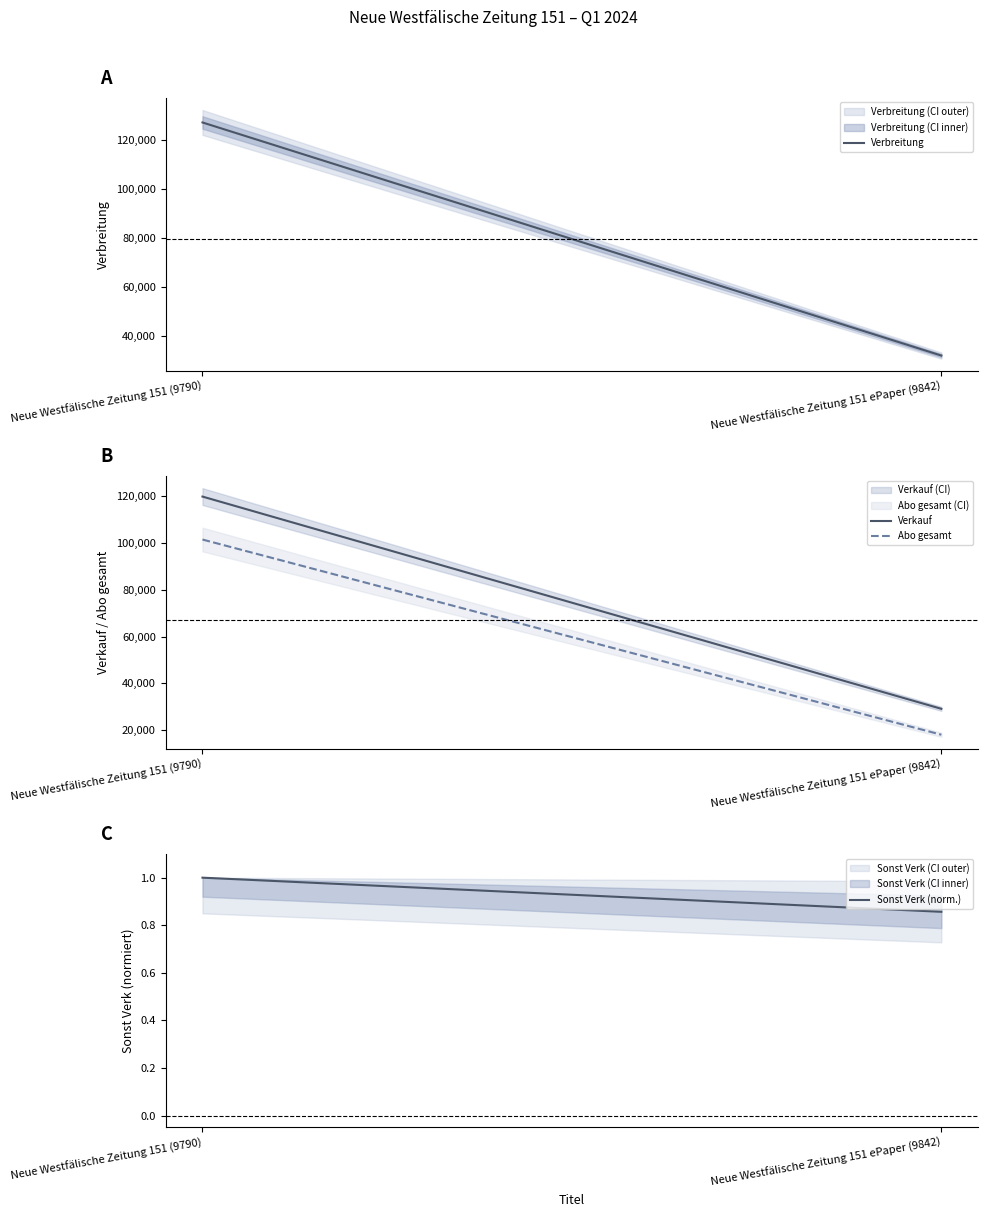

Reading left to right, list all the values displayed in this chart.

Verbreitung: Neue Westfälische Zeitung 151 (9790)=127214.0	Neue Westfälische Zeitung 151 ePaper (9842)=31872.0
Verkauf: Neue Westfälische Zeitung 151 (9790)=119932.0	Neue Westfälische Zeitung 151 ePaper (9842)=29072.0
Abo gesamt: Neue Westfälische Zeitung 151 (9790)=101538.0	Neue Westfälische Zeitung 151 ePaper (9842)=17974.0
Sonst Verk (norm.): Neue Westfälische Zeitung 151 (9790)=1.0	Neue Westfälische Zeitung 151 ePaper (9842)=0.9